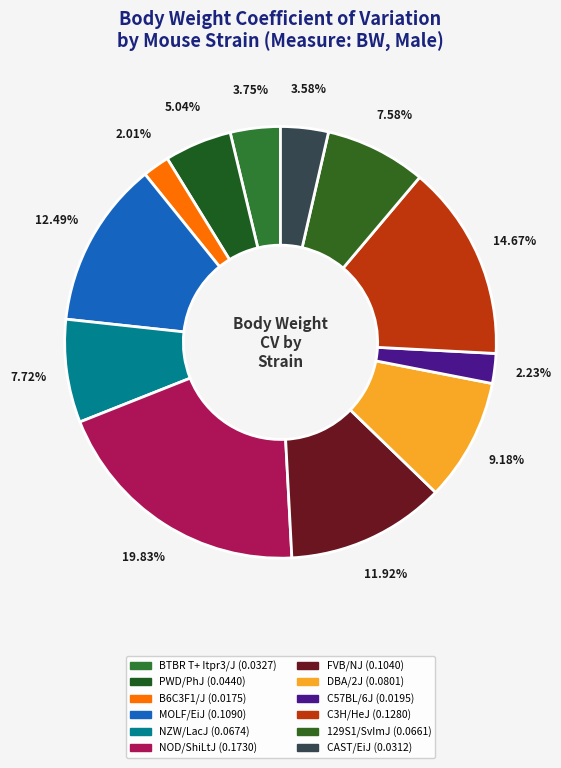

Count the number of slices in the pie.

12